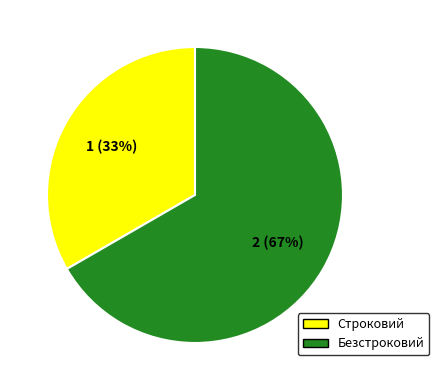

Which slice represents more than half of the pie?

Безстроковий